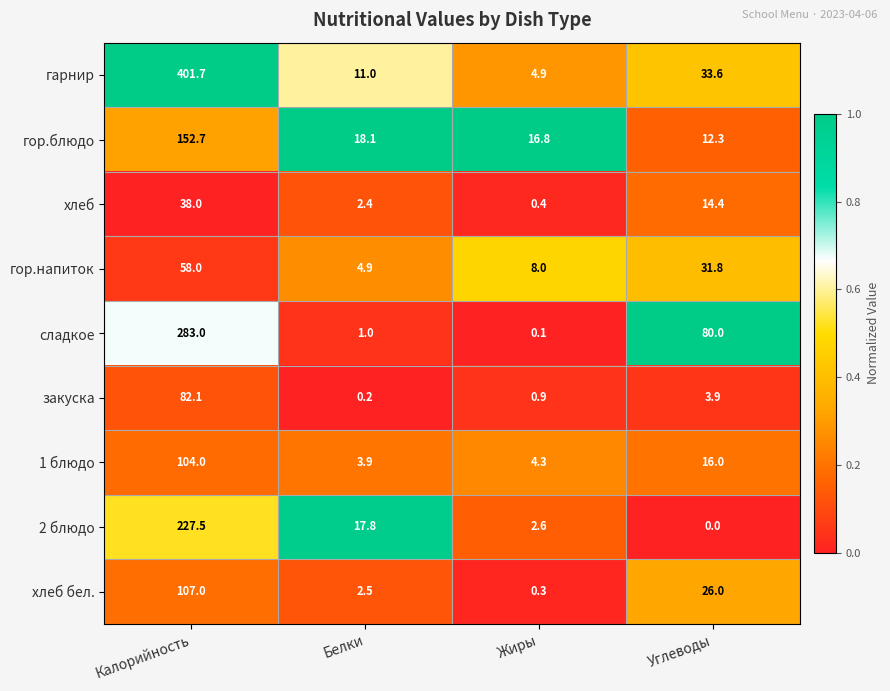

Count the number of data series in this chart.

9